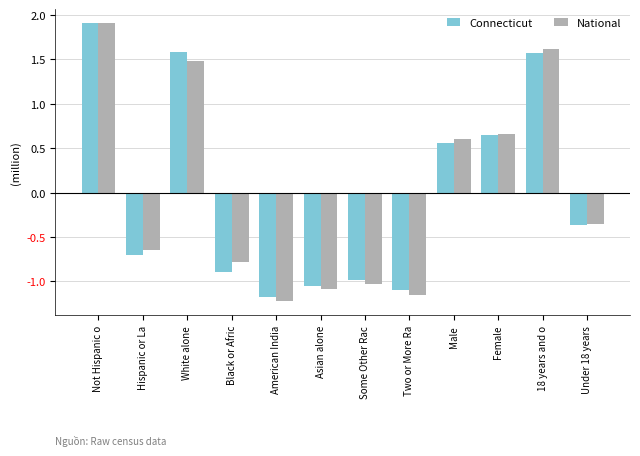

What is the approximate value of Connecticut at Hispanic or La?

-0.7